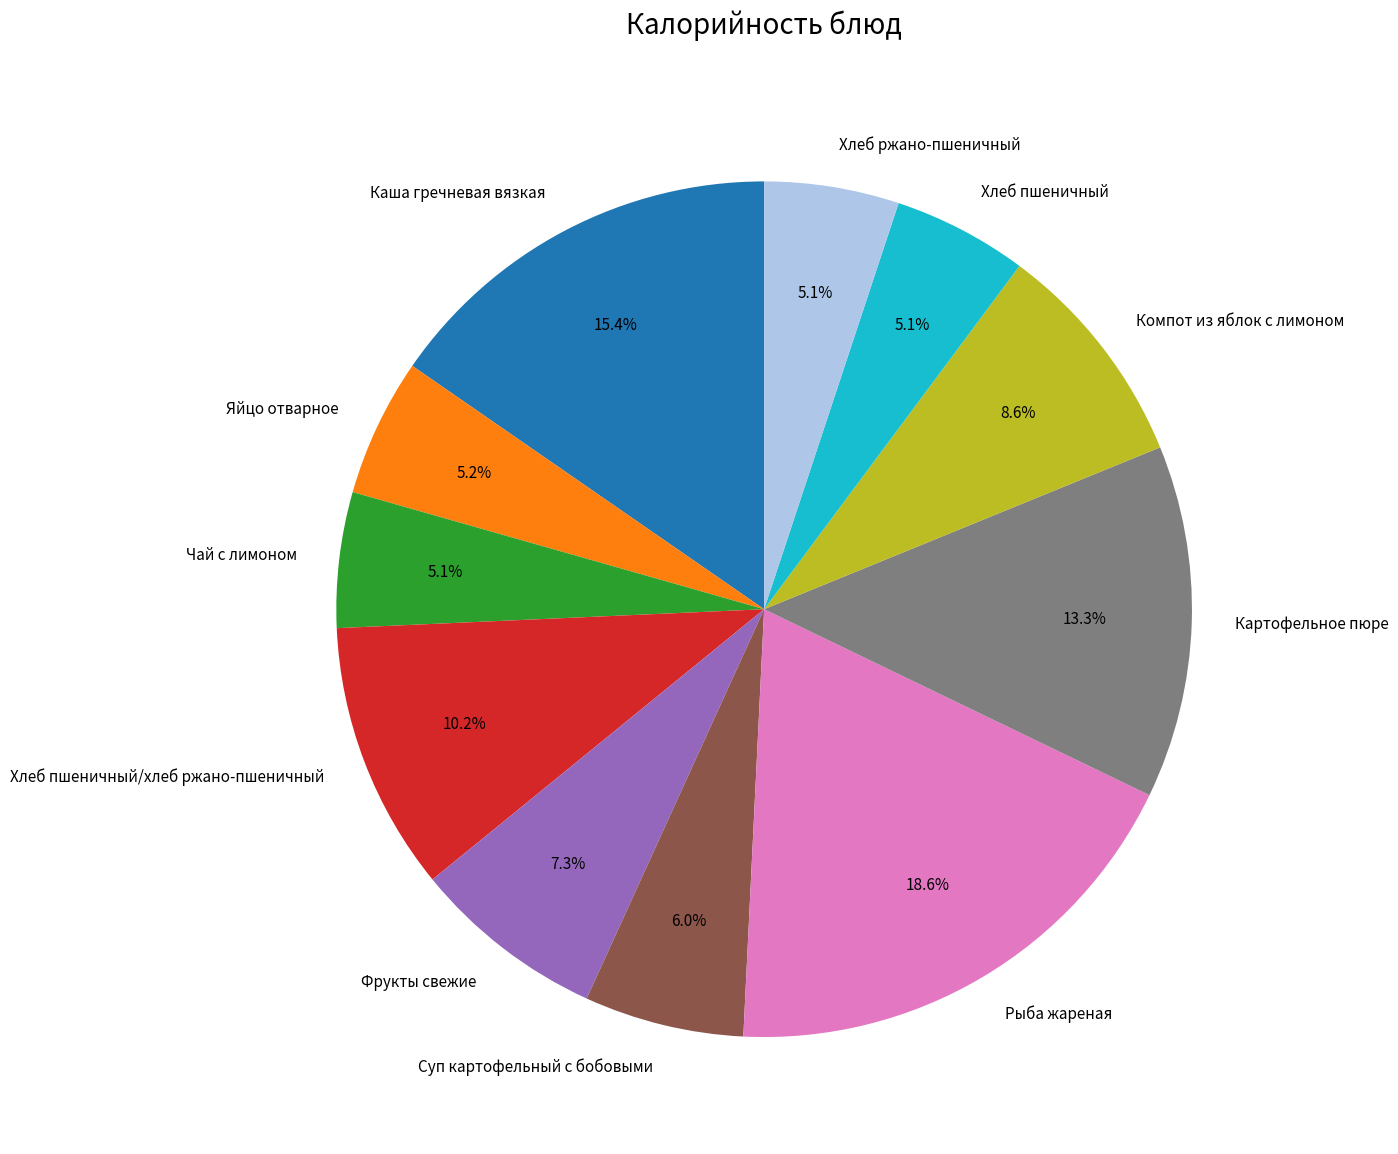

Does Яйцо отварное represent more than half of the total?

No